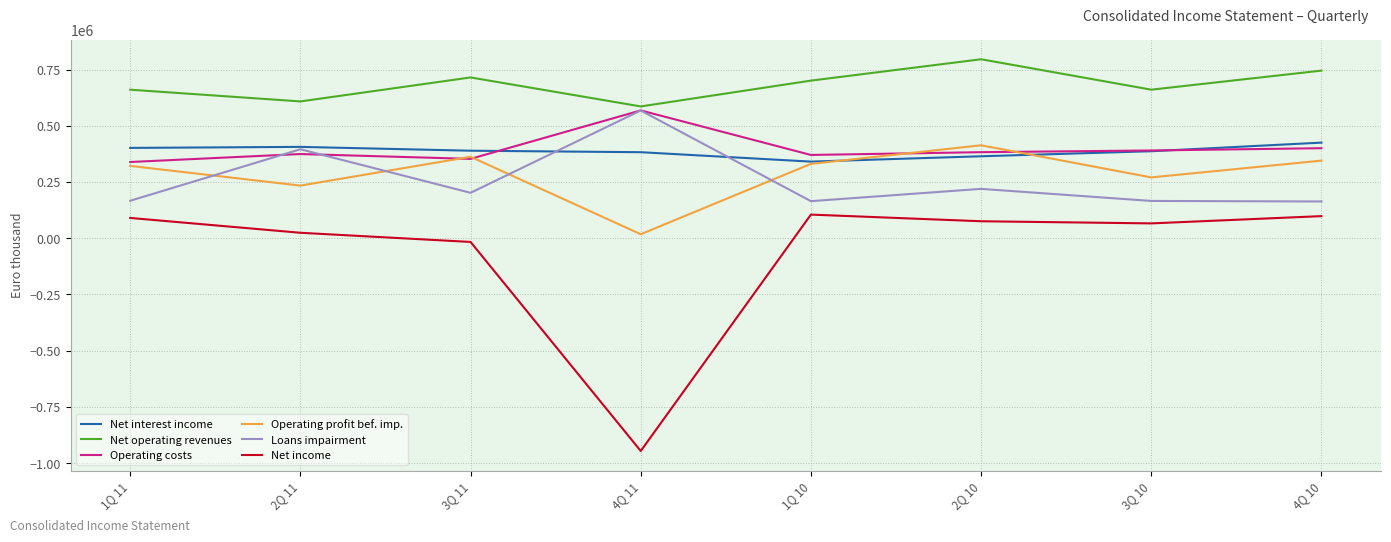

At which category does the chart reach its peak across all series?

2Q 10